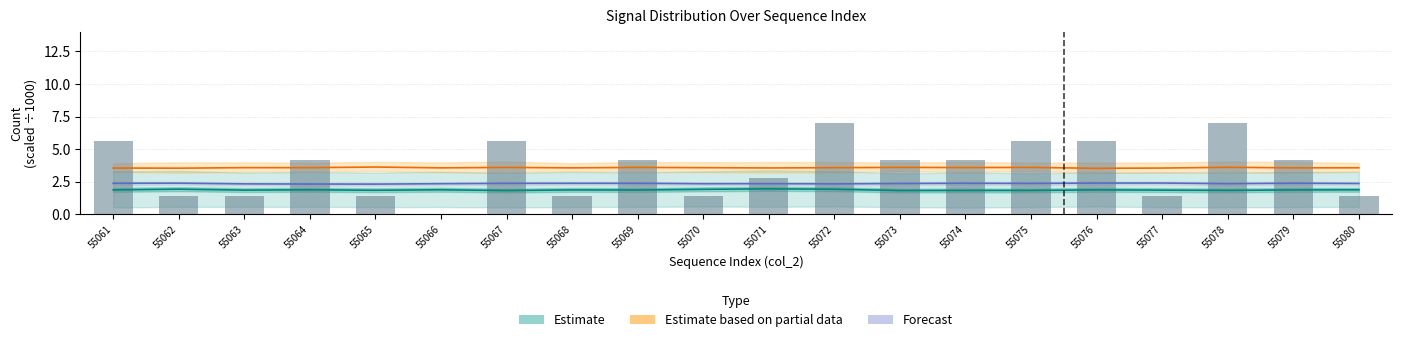

Reading left to right, transcribe all the data shown in this chart.

Estimate: 55061=1.9	55062=1.9	55063=1.8	55064=1.9	55065=1.8	55066=1.9	55067=1.8	55068=1.9	55069=1.9	55070=1.9	55071=1.9	55072=1.9	55073=1.8	55074=1.8	55075=1.8	55076=1.9	55077=1.8	55078=1.8	55079=1.9	55080=1.9
Estimate based on partial data: 55061=3.5	55062=3.5	55063=3.6	55064=3.6	55065=3.6	55066=3.6	55067=3.6	55068=3.6	55069=3.6	55070=3.6	55071=3.6	55072=3.6	55073=3.6	55074=3.6	55075=3.6	55076=3.5	55077=3.5	55078=3.6	55079=3.6	55080=3.6
Forecast: 55061=2.4	55062=2.4	55063=2.3	55064=2.3	55065=2.3	55066=2.3	55067=2.4	55068=2.4	55069=2.4	55070=2.3	55071=2.3	55072=2.3	55073=2.4	55074=2.4	55075=2.4	55076=2.4	55077=2.4	55078=2.3	55079=2.4	55080=2.4
col_255 (scaled bars): 55061=5.6	55062=1.4	55063=1.4	55064=4.2	55065=1.4	55066=0.0	55067=5.6	55068=1.4	55069=4.2	55070=1.4	55071=2.8	55072=7.0	55073=4.2	55074=4.2	55075=5.6	55076=5.6	55077=1.4	55078=7.0	55079=4.2	55080=1.4